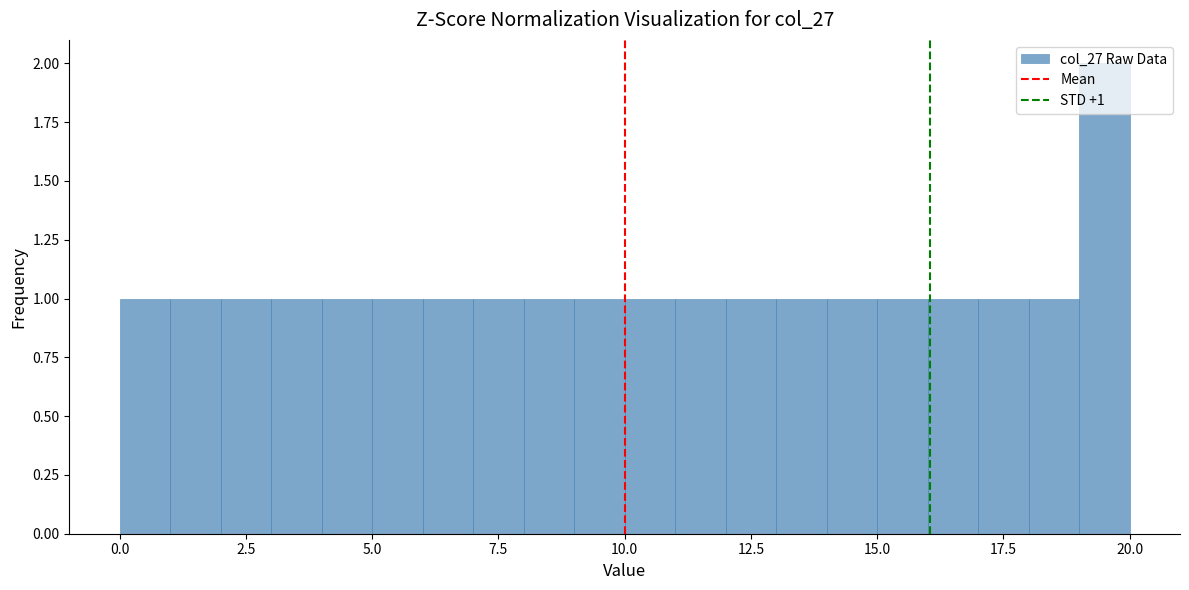

Read against the x-axis, roughly where is the centre of the tallest bar?

19.5